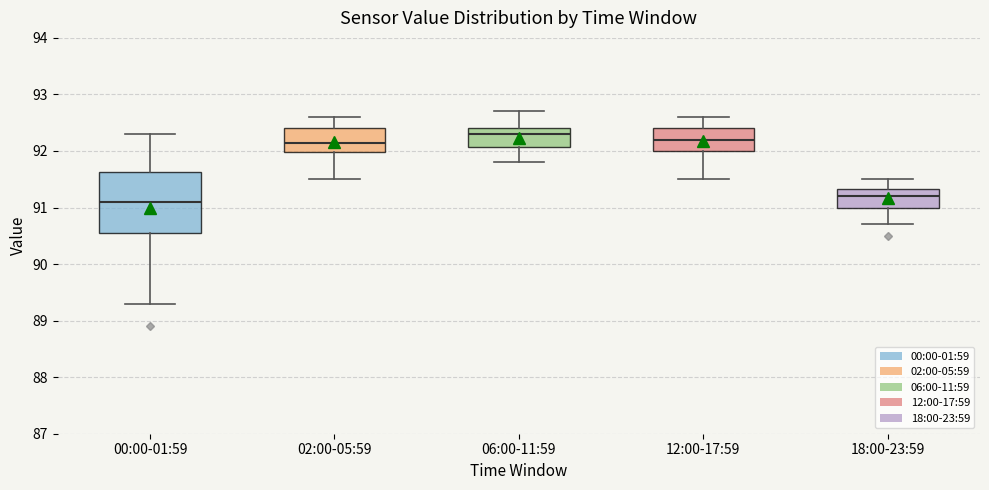

Where is the upper edge of the box for 00:00-01:59 on the y-axis? The values are not printed on the chart, so give them approximately, as read against the axis.

91.6